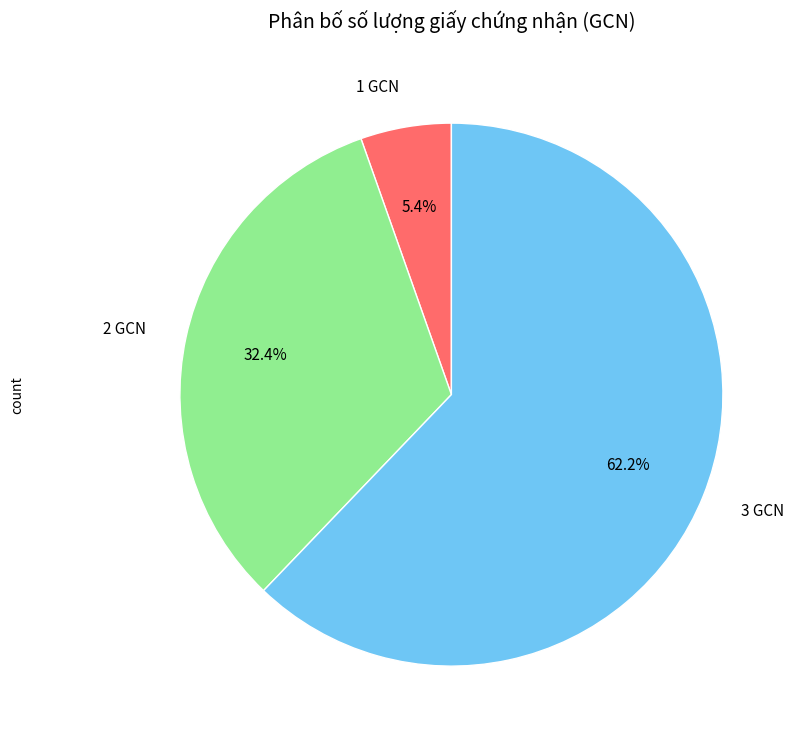

Rank the categories by value from highest to lowest.

3 GCN, 2 GCN, 1 GCN